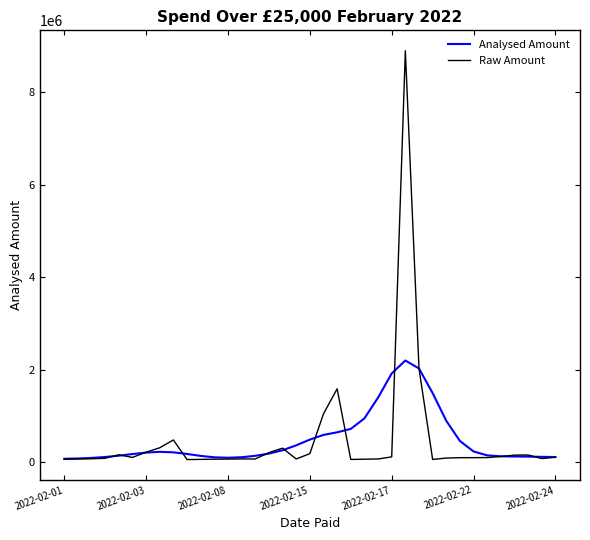

What is the sum of all Analysed Amount values?

17873539.1